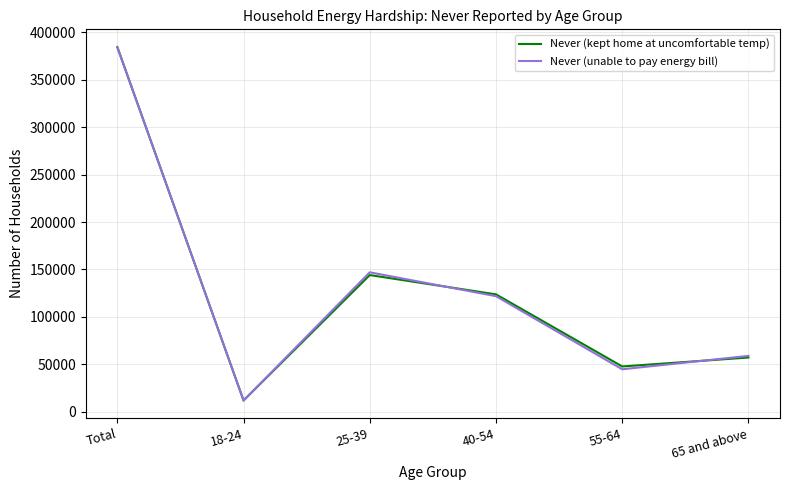

How many lines are shown in the chart?

2